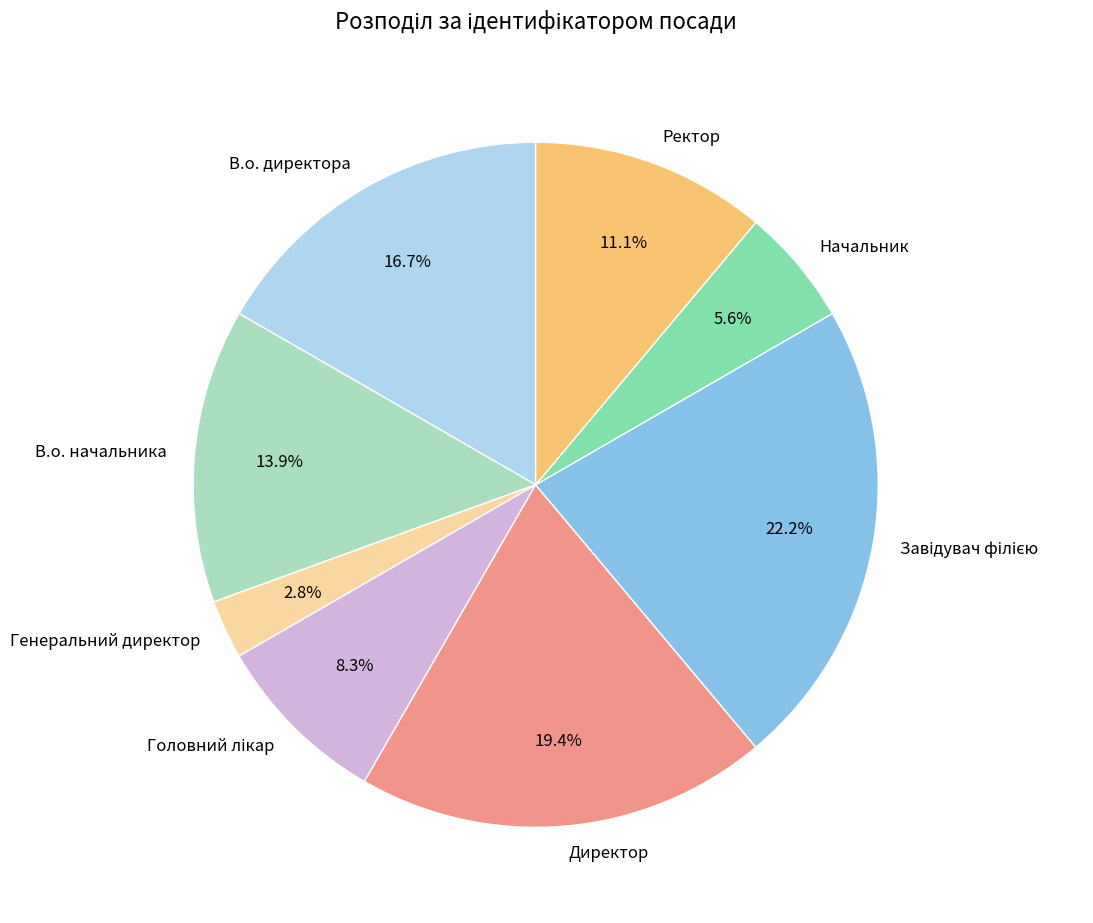

Which has a higher value, В.о. начальника or В.о. директора?

В.о. директора